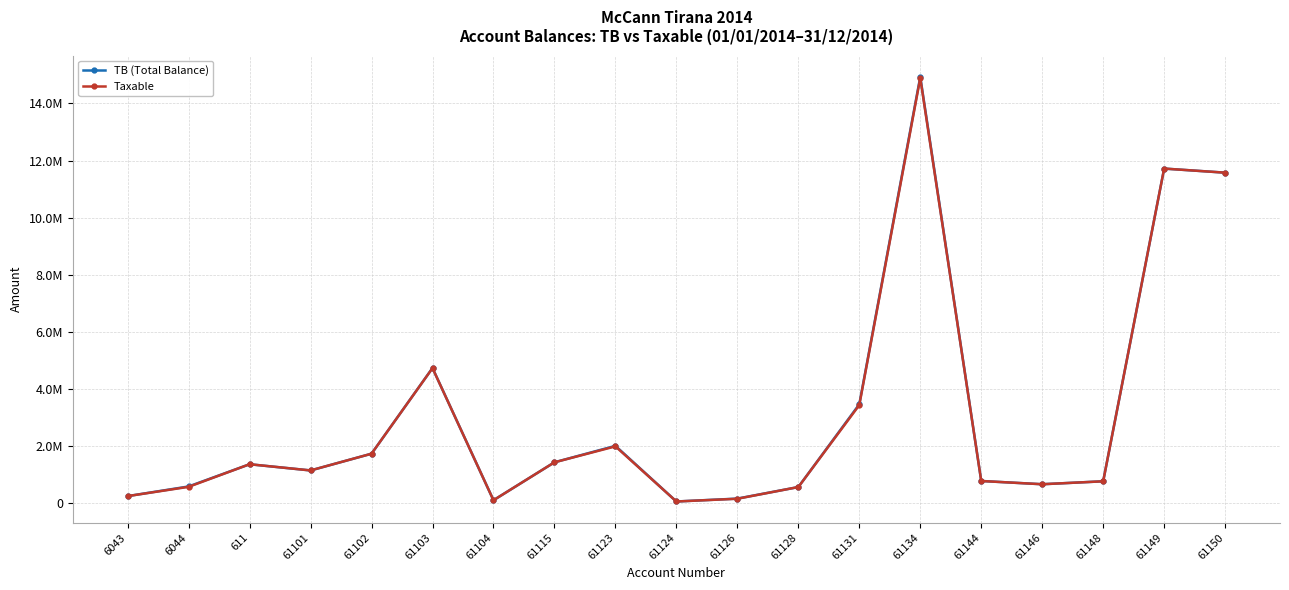

Does the chart have visible grid lines?

Yes